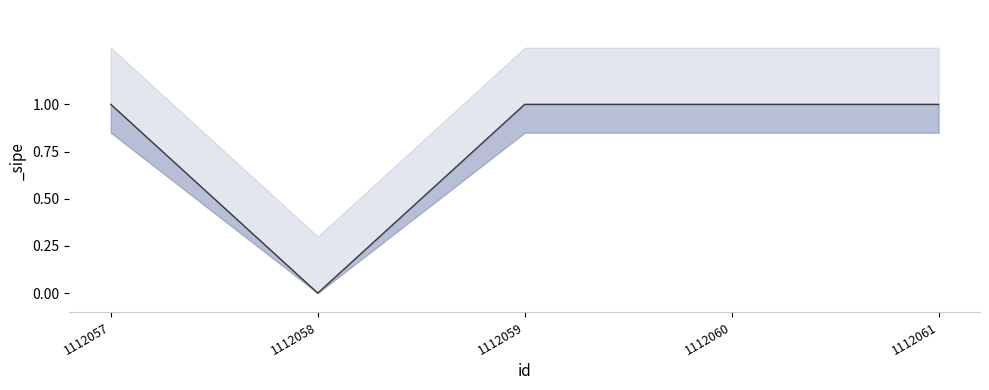

Which category has the highest value across all series?

1112057